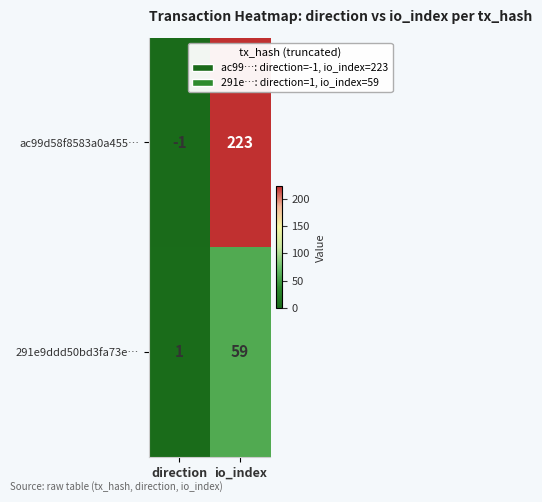

How many data points does each series have?

2